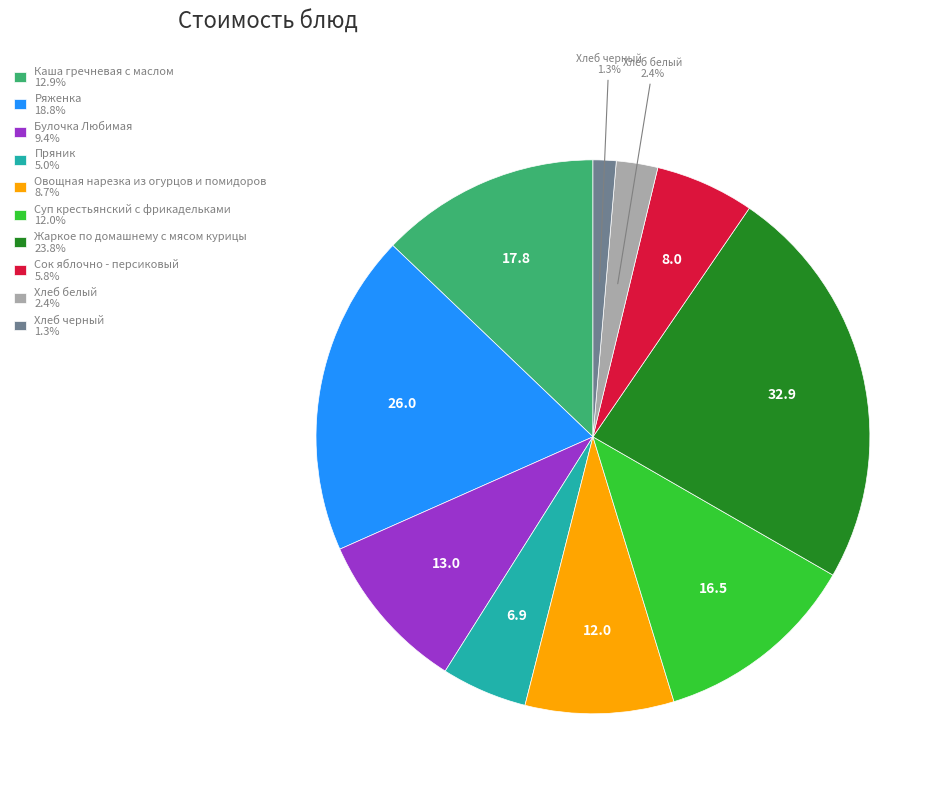

Is there any slice that represents more than half of the pie?

No